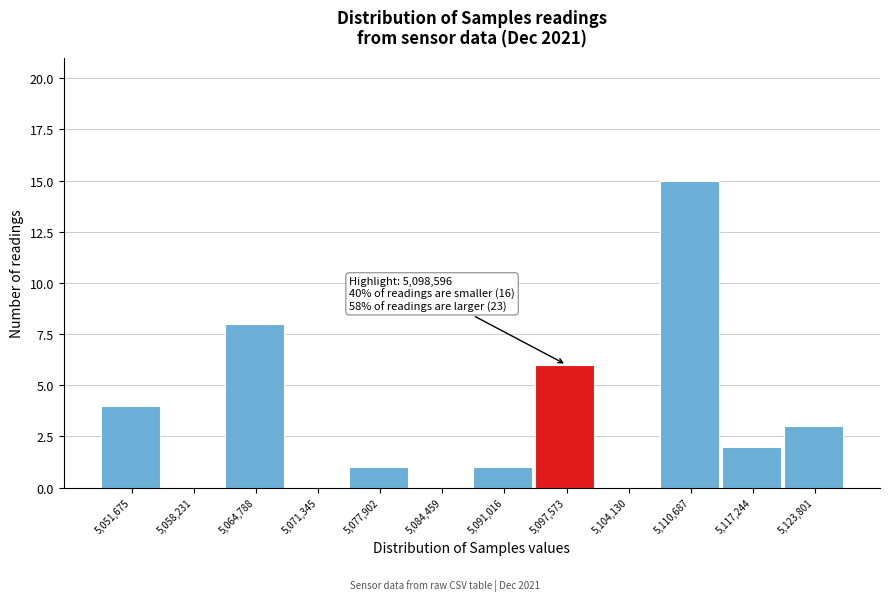

Reading left to right, transcribe all the data shown in this chart.

5,051,675=4	5,058,231=0	5,064,788=8	5,071,345=0	5,077,902=1	5,084,459=0	5,091,016=1	5,097,573=6	5,104,130=0	5,110,687=15	5,117,244=2	5,123,801=3